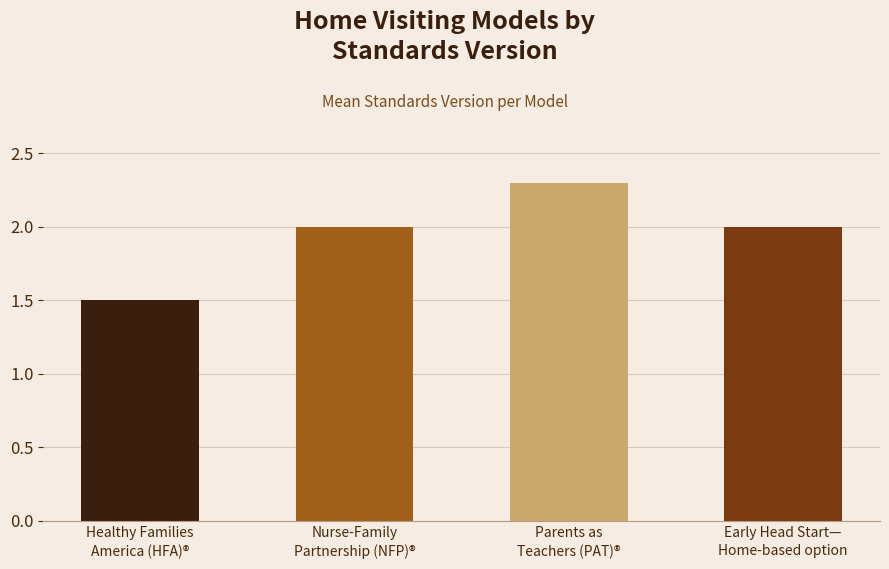

Which label corresponds to the largest value in the chart?

Parents as
Teachers (PAT)®